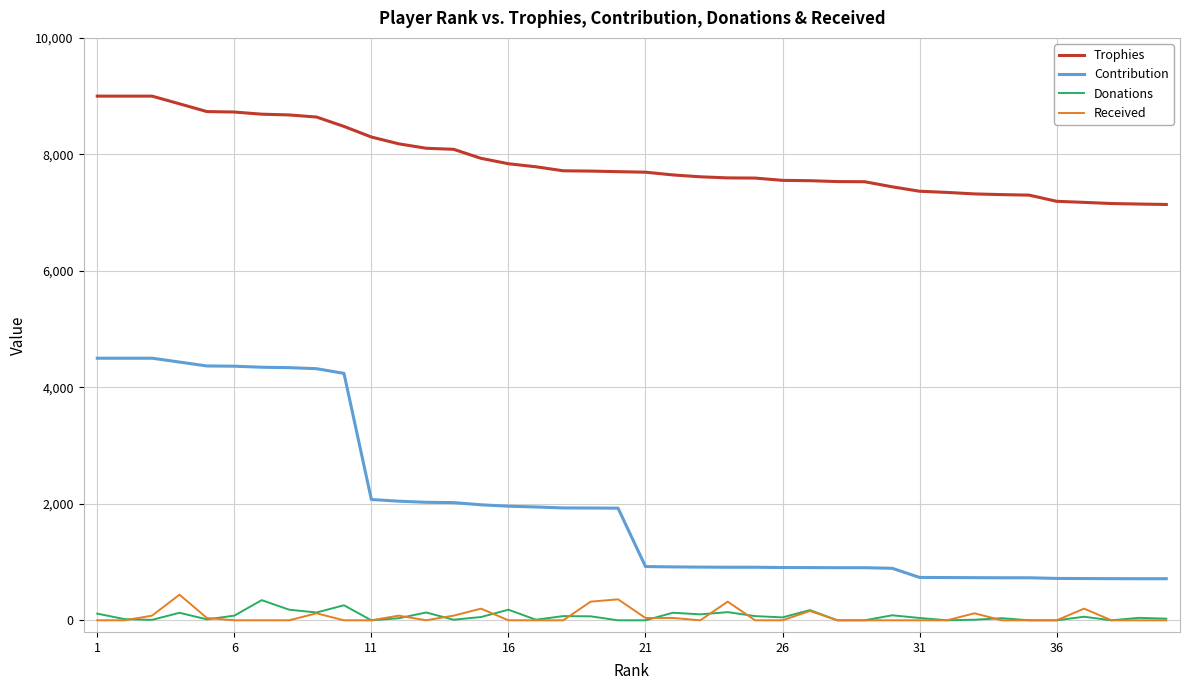

Which series has the largest range (max minus min)?

Contribution